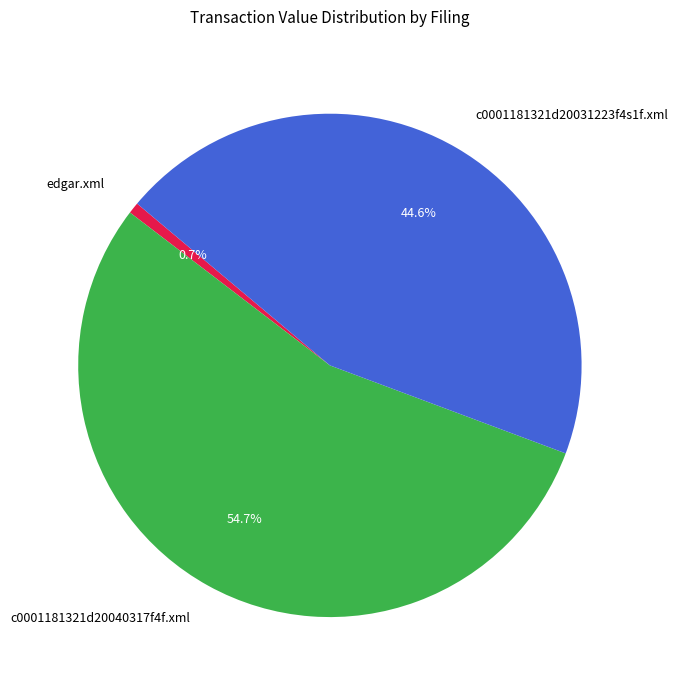

True or false: edgar.xml accounts for 15% of the total.

False